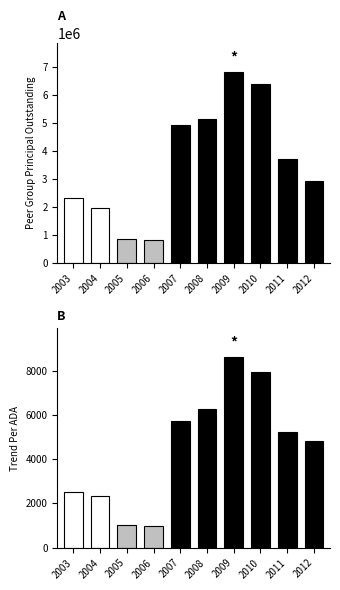

Reading left to right, transcribe all the data shown in this chart.

PeerGroupPrincipalOutstanding: 2003=2335000.0	2004=1950000.0	2005=845000.0	2006=800000.0	2007=4945000.0	2008=5150000.0	2009=6820000.0	2010=6390000.0	2011=3707000.0	2012=2940000.0
TrendPerADA: 2003=2510.8	2004=2355.1	2005=1007.1	2006=970.9	2007=5743.3	2008=6265.2	2009=8622.0	2010=7947.8	2011=5221.1	2012=4803.9